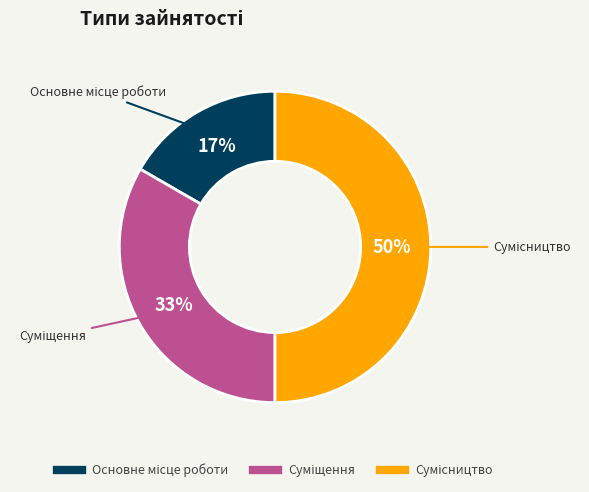

To the nearest percent, what is the average slice percentage?

33%